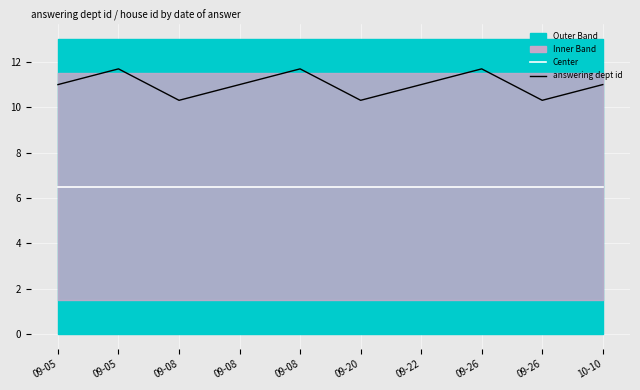

Reading left to right, transcribe all the data shown in this chart.

Center: 09-05=6.5	09-05=6.5	09-08=6.5	09-08=6.5	09-08=6.5	09-20=6.5	09-22=6.5	09-26=6.5	09-26=6.5	10-10=6.5
answering dept id: 09-05=11.0	09-05=11.7	09-08=10.3	09-08=11.0	09-08=11.7	09-20=10.3	09-22=11.0	09-26=11.7	09-26=10.3	10-10=11.0